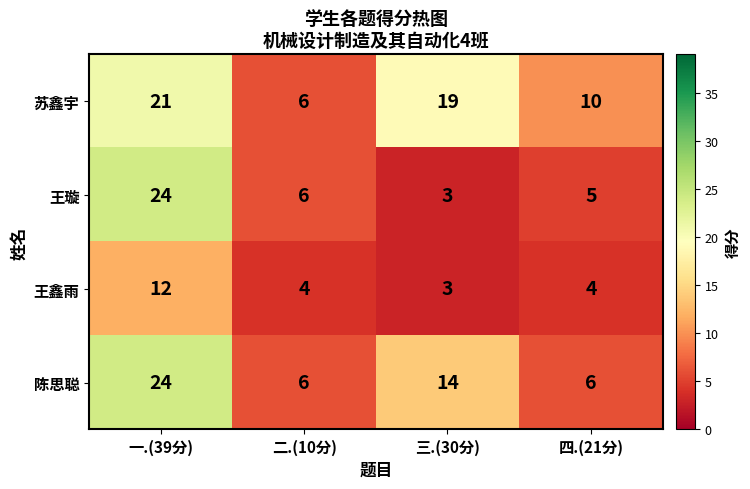

The value of 王鑫雨 at 二.(10分) is 4. True or false?

True